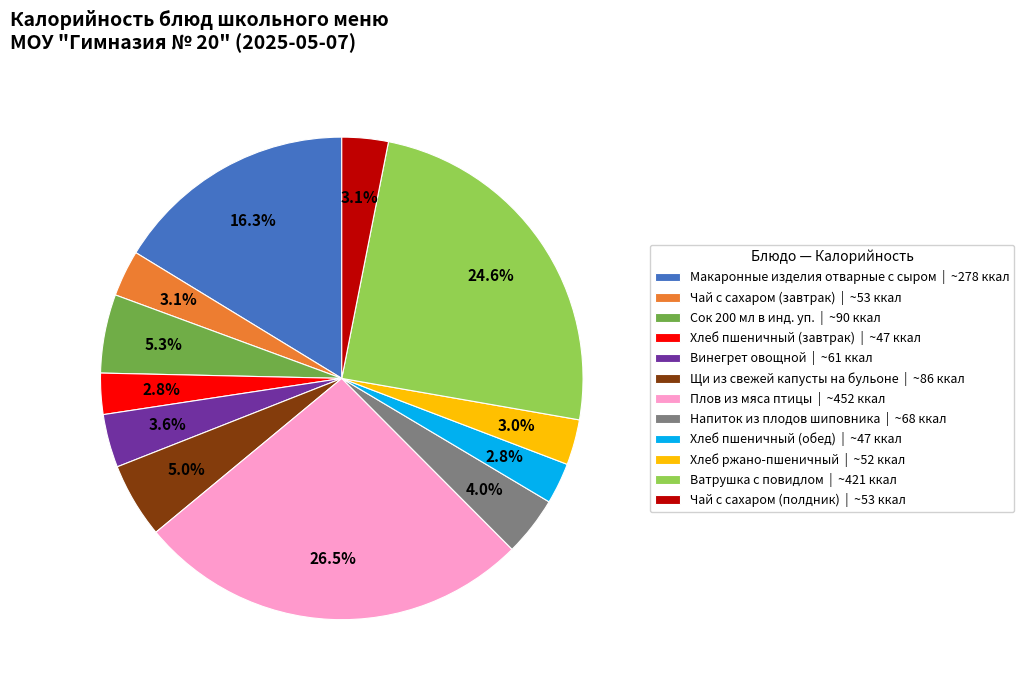

To the nearest percent, what portion does Ватрушка с повидлом represent?

25%